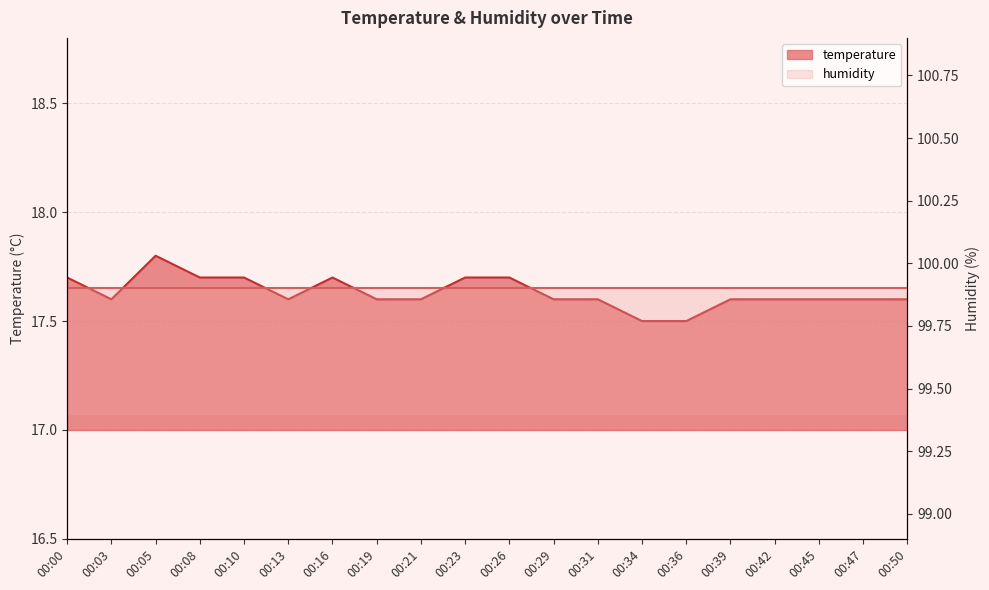

Reading right to left, transcribe all the data shown in this chart.

00:50=17.6	00:47=17.6	00:45=17.6	00:42=17.6	00:39=17.6	00:36=17.5	00:34=17.5	00:31=17.6	00:29=17.6	00:26=17.7	00:23=17.7	00:21=17.6	00:19=17.6	00:16=17.7	00:13=17.6	00:10=17.7	00:08=17.7	00:05=17.8	00:03=17.6	00:00=17.7